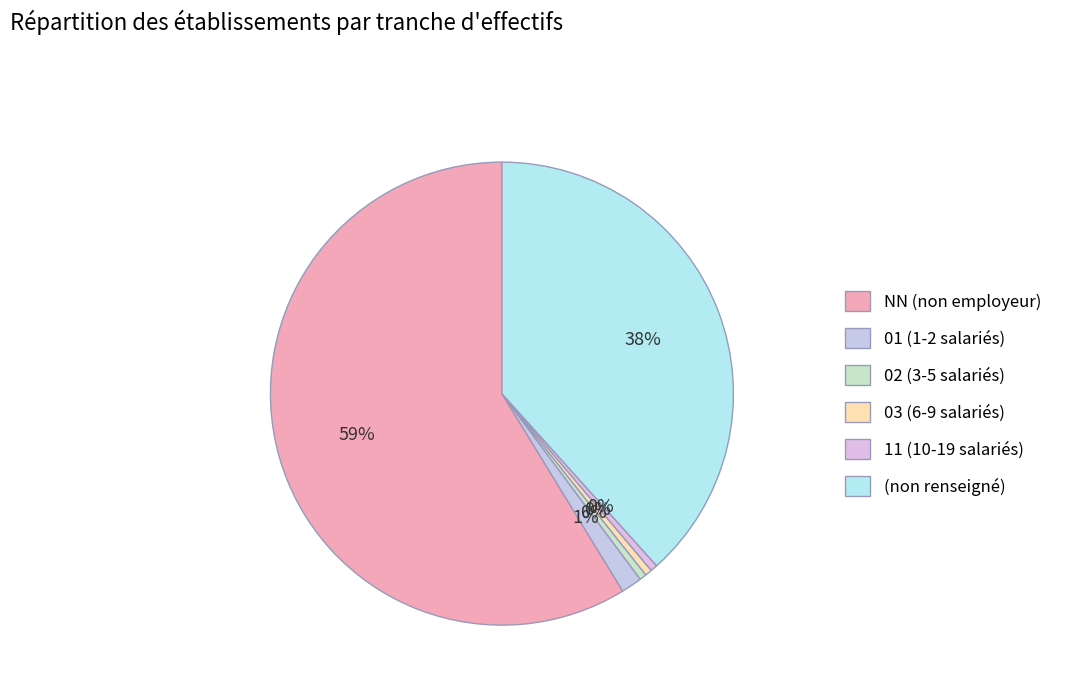

How many segments does this pie chart have?

6